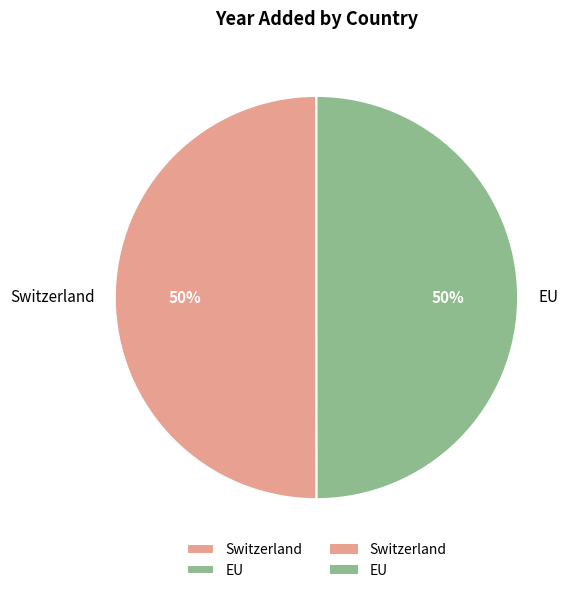

Count the number of slices in the pie.

2